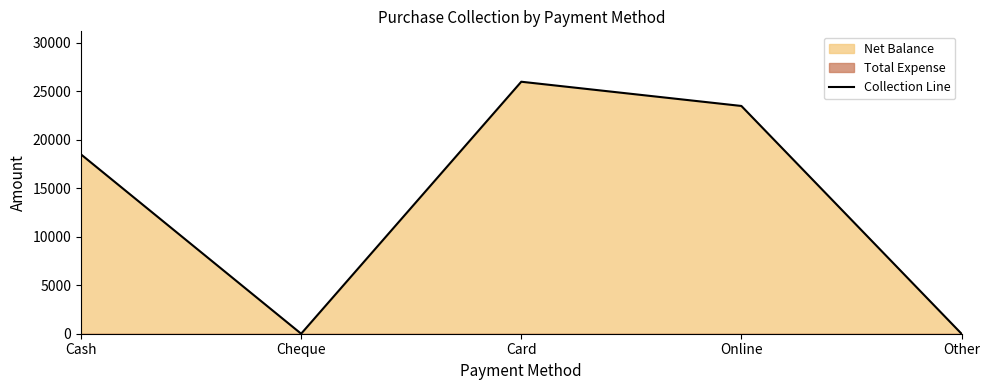

Reading left to right, transcribe all the data shown in this chart.

18500	0	26000	23500	0